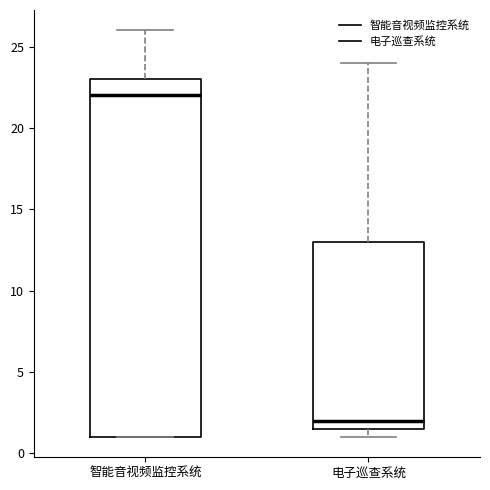

Where is the lower edge of the box for 智能音视频监控系统 on the y-axis? The values are not printed on the chart, so give them approximately, as read against the axis.

1.0